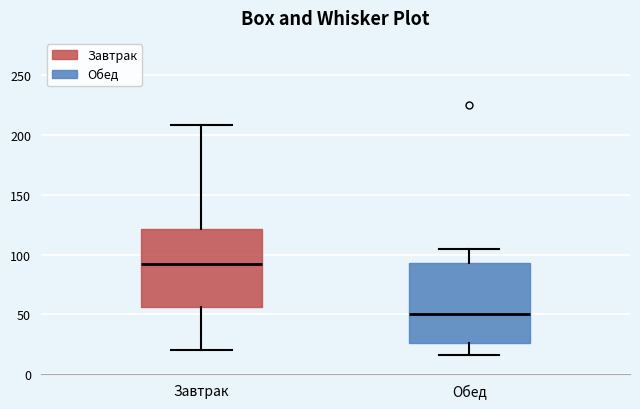

Reading left to right, transcribe this box plot: for each box, give where its median line is, the range the box spans, and where its two whiskers end, as read against the y-axis. The values are not printed on the chart, so give them approximately, as read against the axis.

Завтрак: median 95, box 55 to 120, whiskers 20 to 210
Обед: median 50, box 25 to 95, whiskers 15 to 105